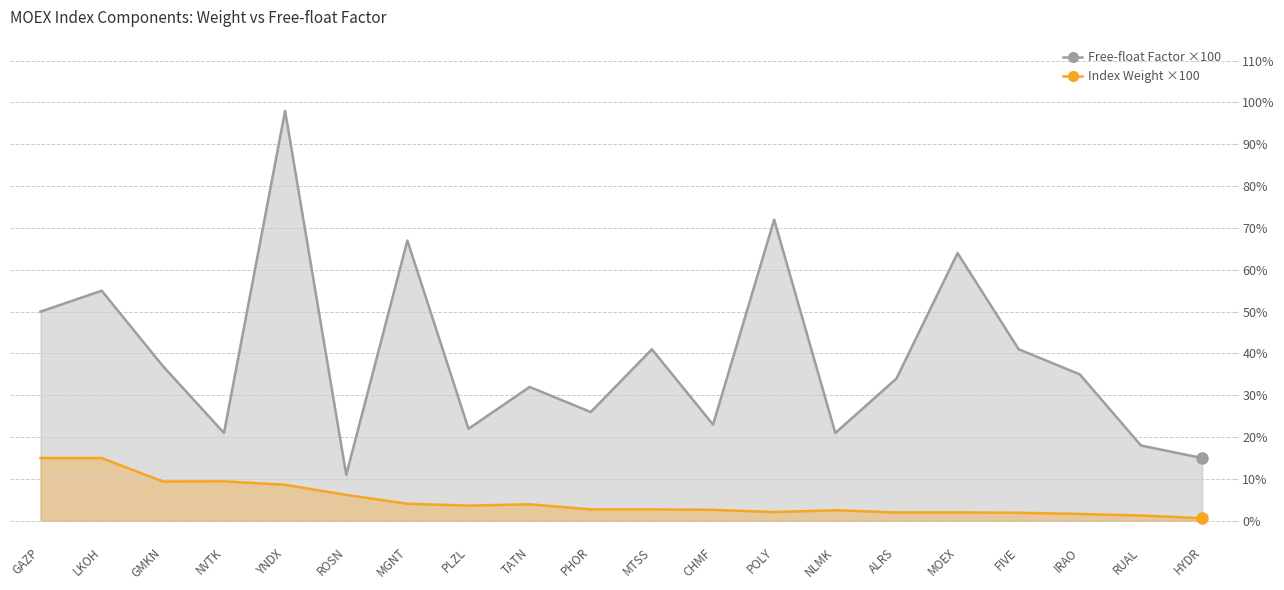

At PLZL, list the series in order from smallest to largest.

Index Weight ×100, Free-float Factor ×100